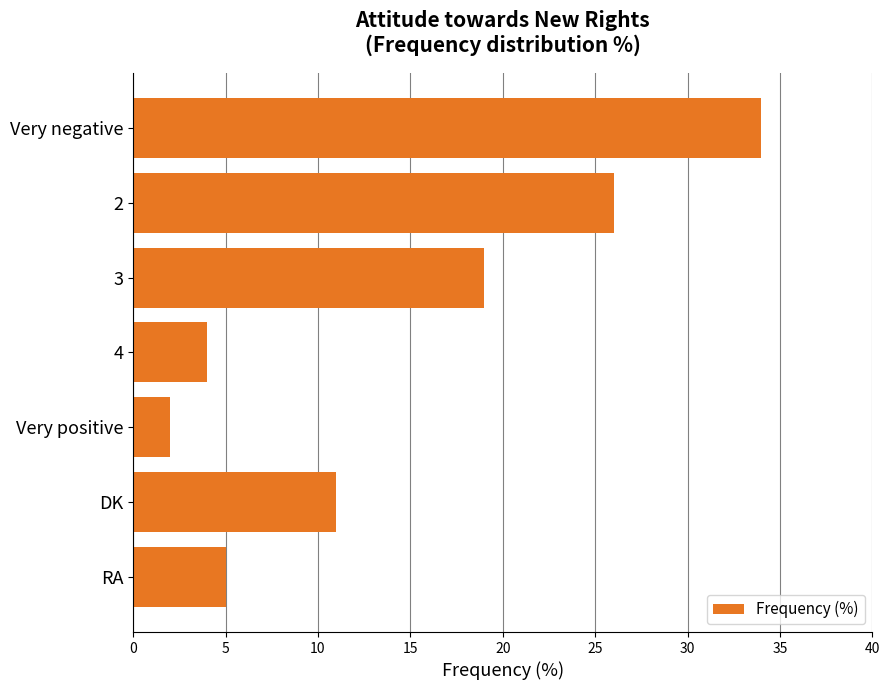

What is the label of the 1st bar from the top?

Very negative